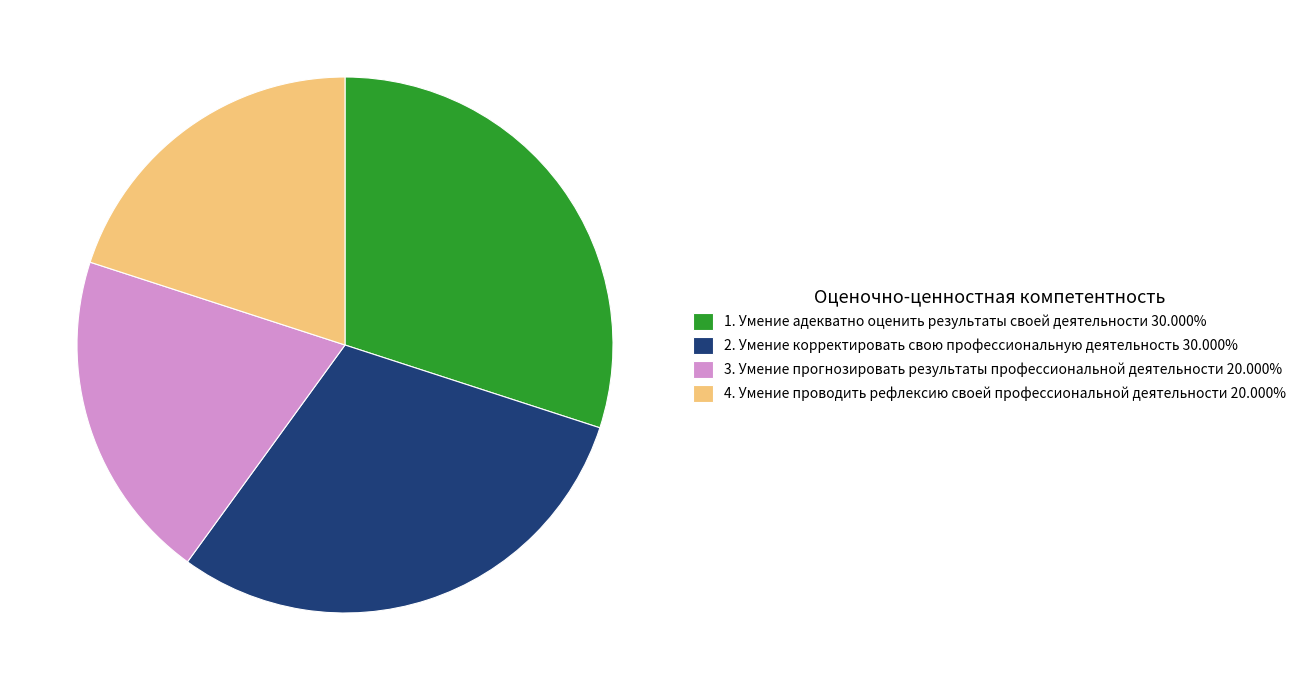

True or false: 3. Умение прогнозировать результаты профессиональной деятельности accounts for 31% of the total.

False